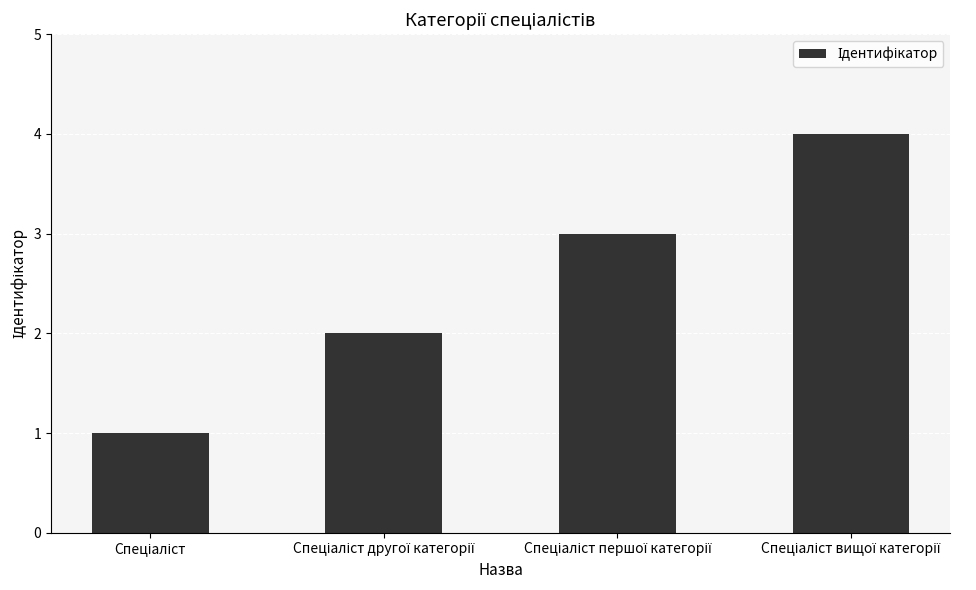

How many data points are less than 3?

2